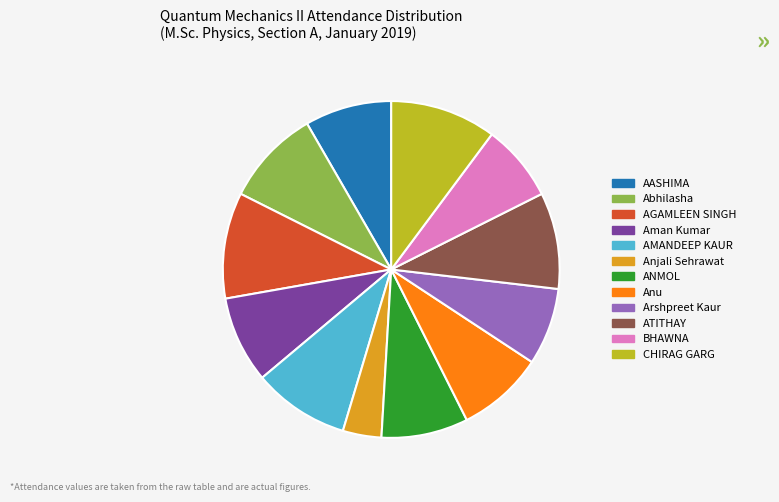

How many segments does this pie chart have?

12